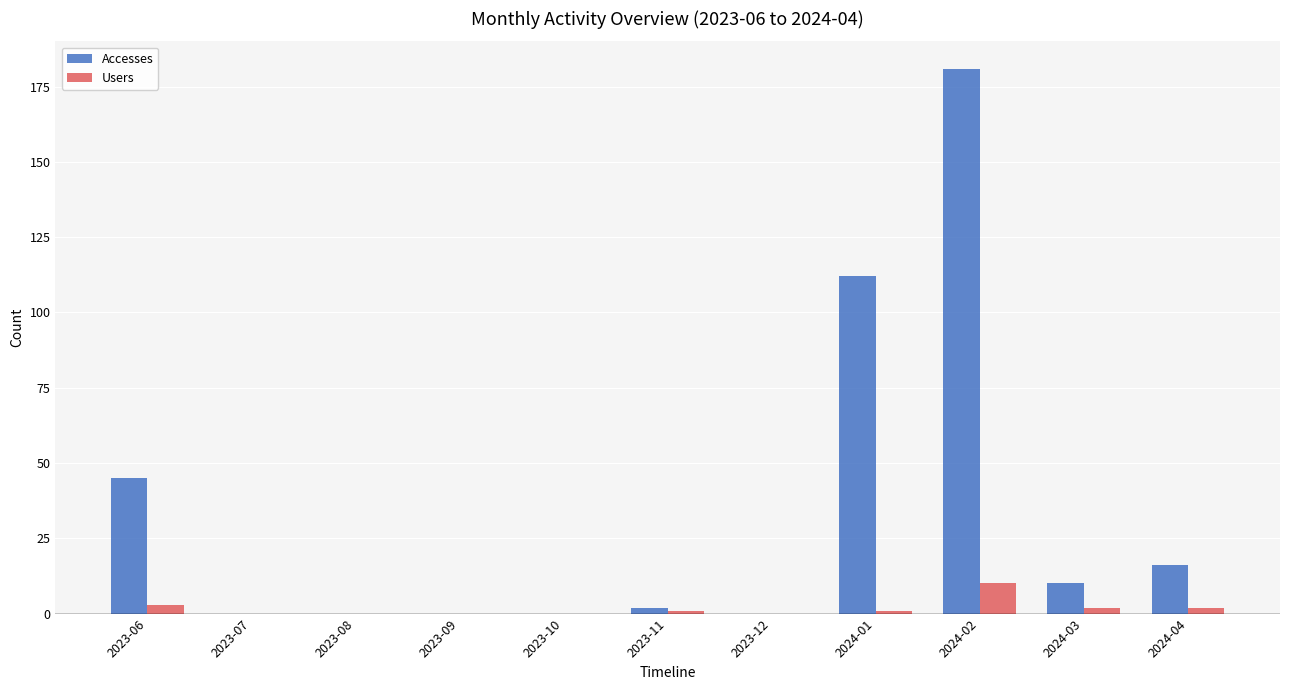

What is the difference between the Accesses values at 2024-04 and 2023-07?

16